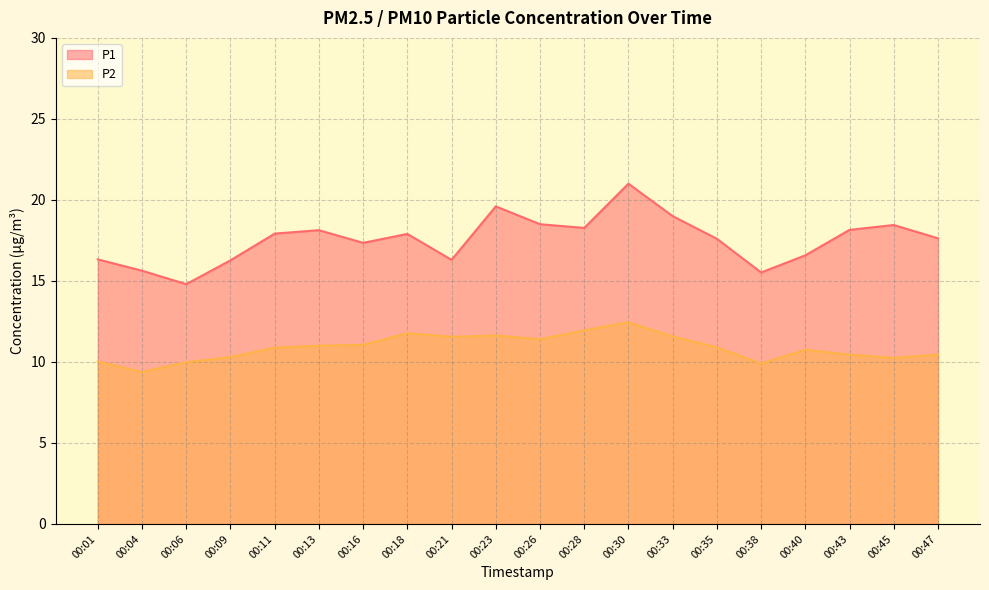

What is the difference between the P2 values at 00:47 and 00:06?

0.5